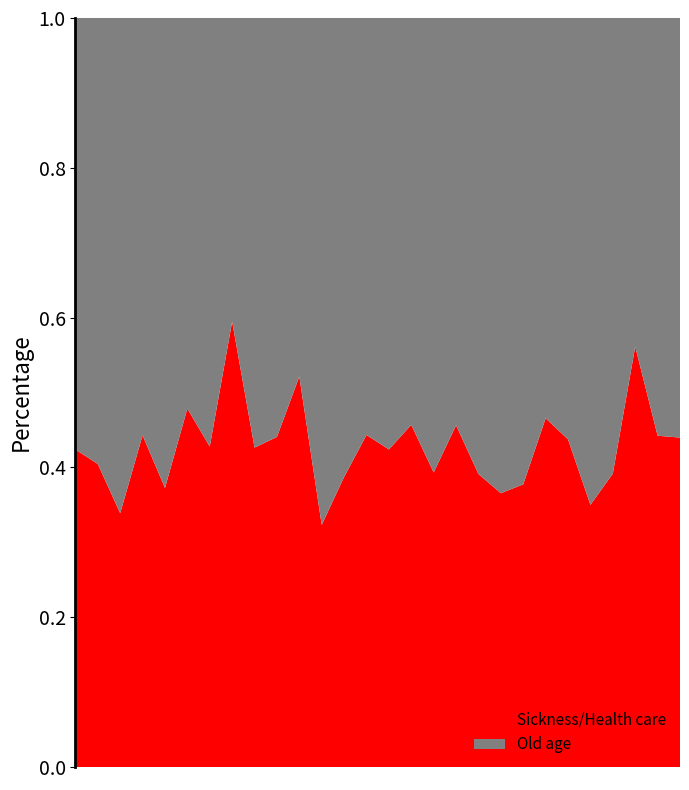

Reading left to right, transcribe all the data shown in this chart.

Sickness/Health care: EU27_2020*=30.0	Belgium=27.9	Bulgaria=21.4	Czechia=34.7	Denmark=22.9	Germany=33.4	Estonia=30.6	Ireland=41.1	Spain=29.9	France=31.1	Croatia=36.9	Italy=22.9	Cyprus=25.9	Latvia=33.1	Lithuania=29.7	Luxembourg=28.1	Hungary=29.3	Malta=34.3	Austria=28.5	Poland=25.9	Portugal=28.7	Slovenia=35.1	Slovakia=31.9	Finland=23.4	Sweden=28.8	Iceland=35.9	Norway=29.9	Switzerland=33.0
Old age: EU27_2020*=40.7	Belgium=41.0	Bulgaria=41.8	Czechia=43.7	Denmark=38.5	Germany=36.4	Estonia=41.0	Ireland=28.0	Spain=40.2	France=39.5	Croatia=33.9	Italy=47.9	Cyprus=41.0	Latvia=41.6	Lithuania=40.3	Luxembourg=33.4	Hungary=45.2	Malta=40.9	Austria=44.4	Poland=45.0	Portugal=47.4	Slovenia=40.3	Slovakia=41.1	Finland=43.5	Sweden=44.8	Iceland=28.1	Norway=37.6	Switzerland=42.0